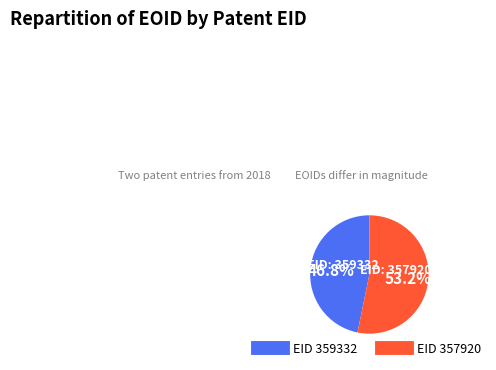

Is there a majority slice in this chart?

Yes